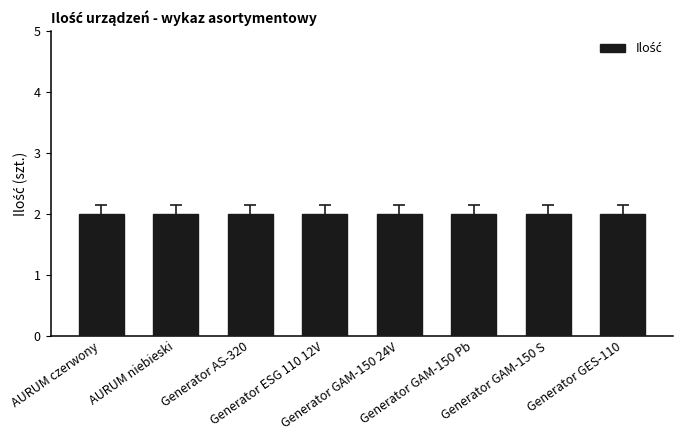

How many categories are shown in the chart?

8